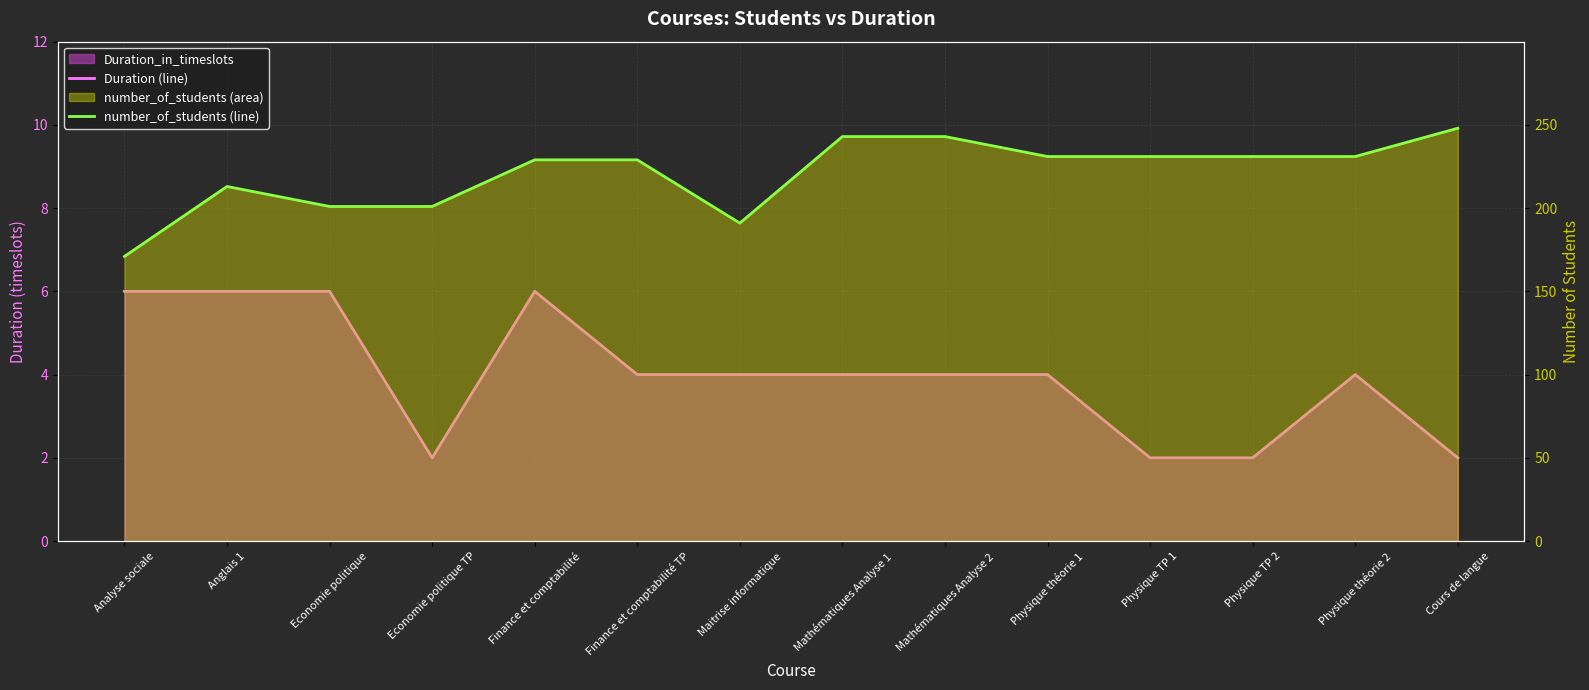

List the series in order of their overall mean, highest first.

number_of_students (line), Duration (line)